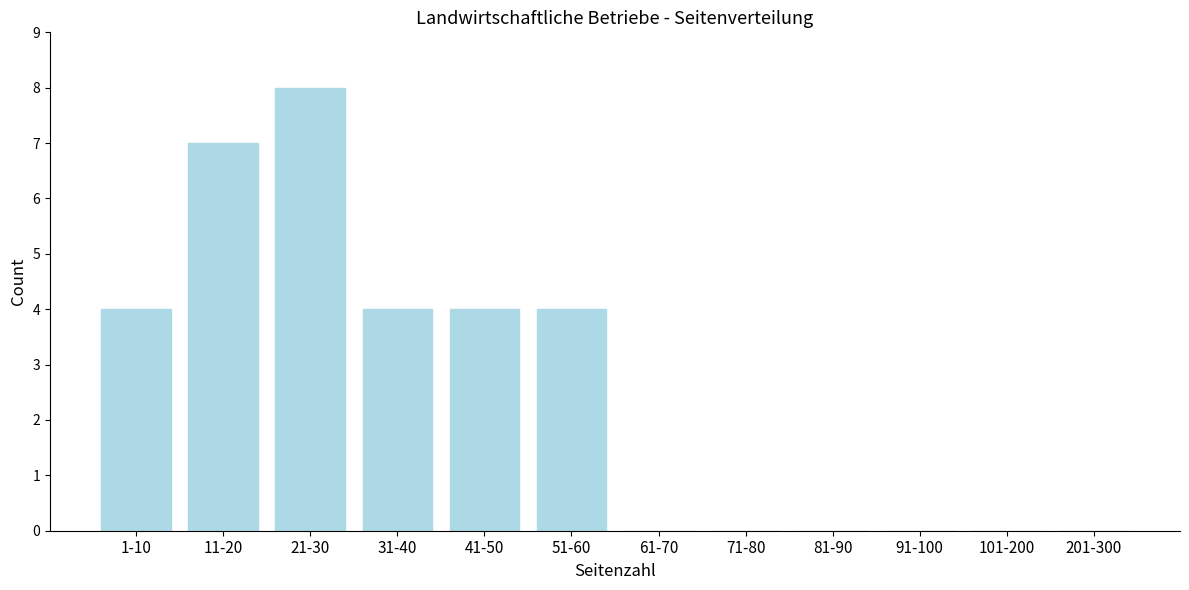

Reading right to left, extract all data points from this chart.

201-300=0	101-200=0	91-100=0	81-90=0	71-80=0	61-70=0	51-60=4	41-50=4	31-40=4	21-30=8	11-20=7	1-10=4